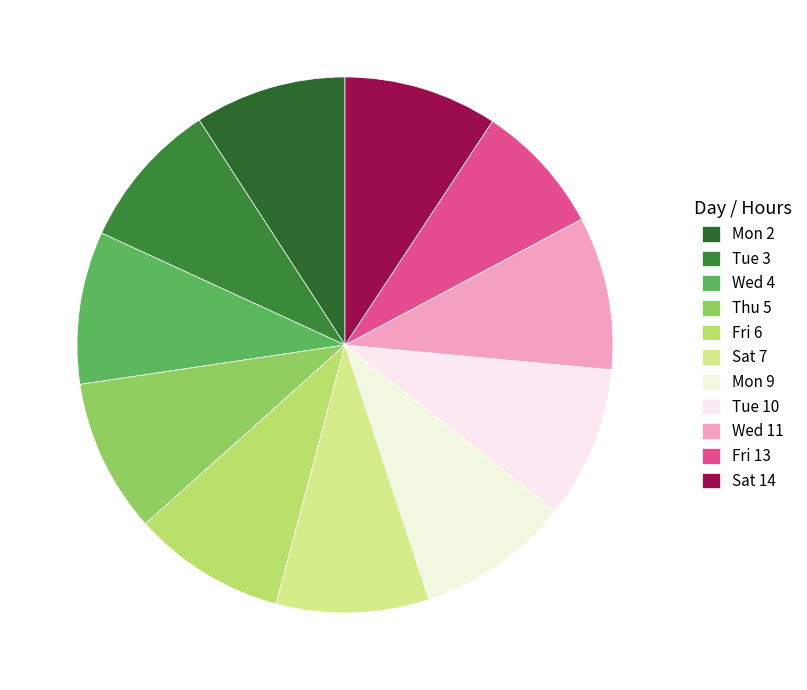

Count the number of slices in the pie.

11